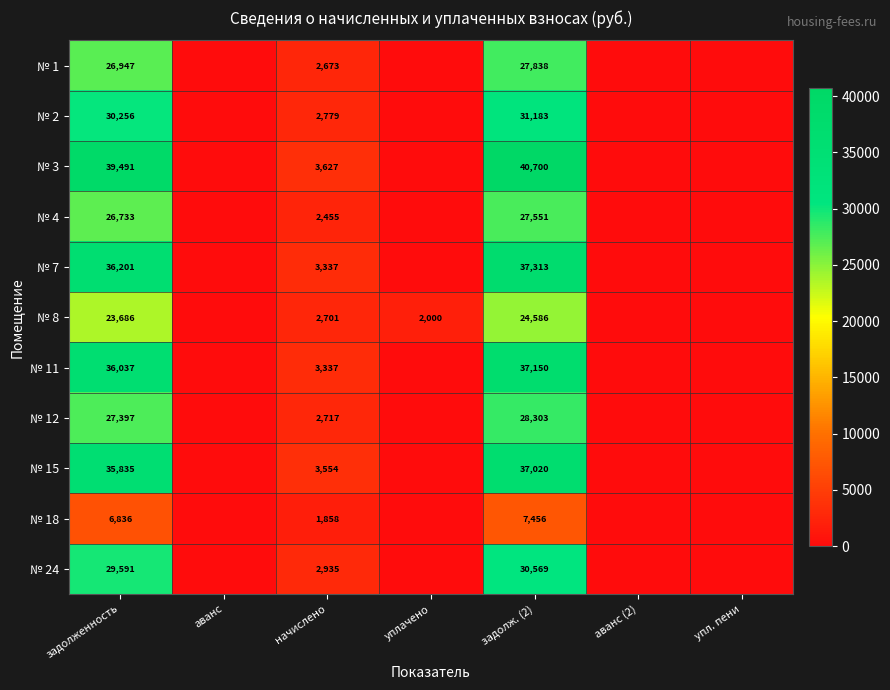

What is the total value across all series at задолженность?

319010